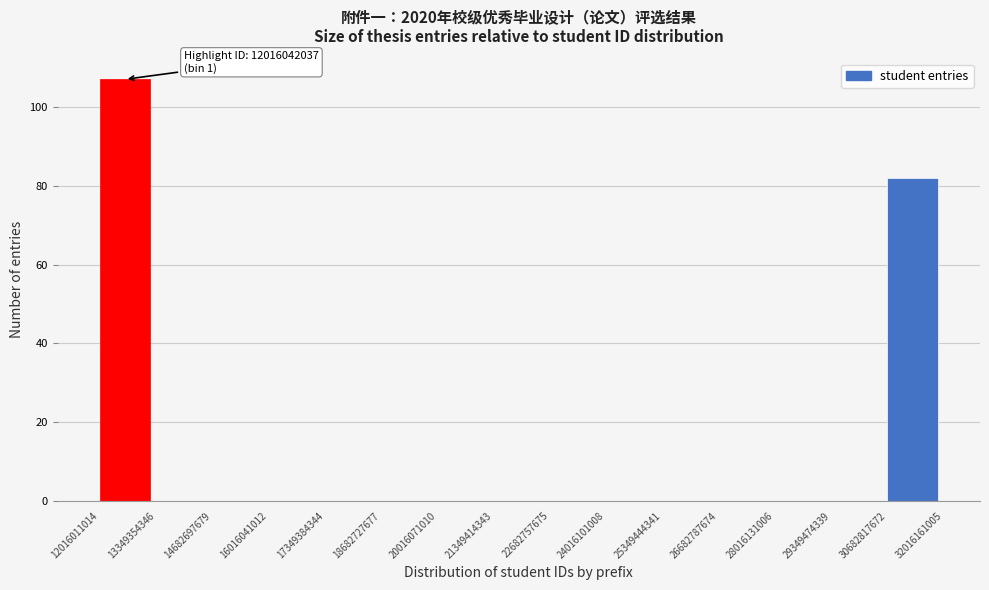

Over which range of the x-axis is the bar tallest?

12016011014 to 13349354346